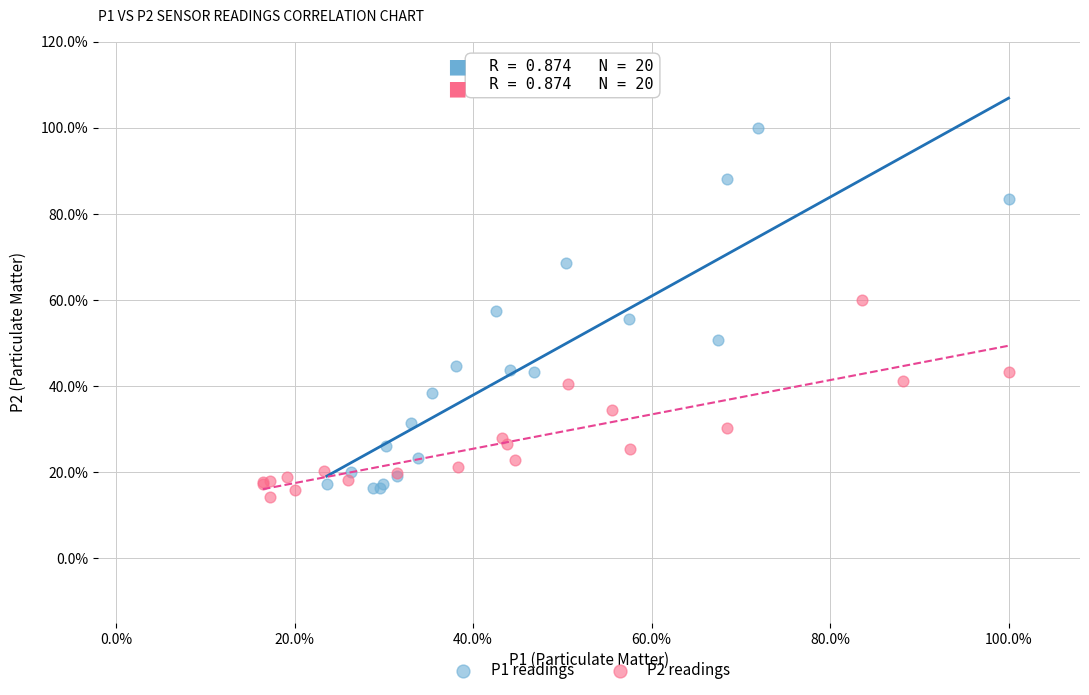

What are all the series names shown in the legend?

P1 readings, P2 readings